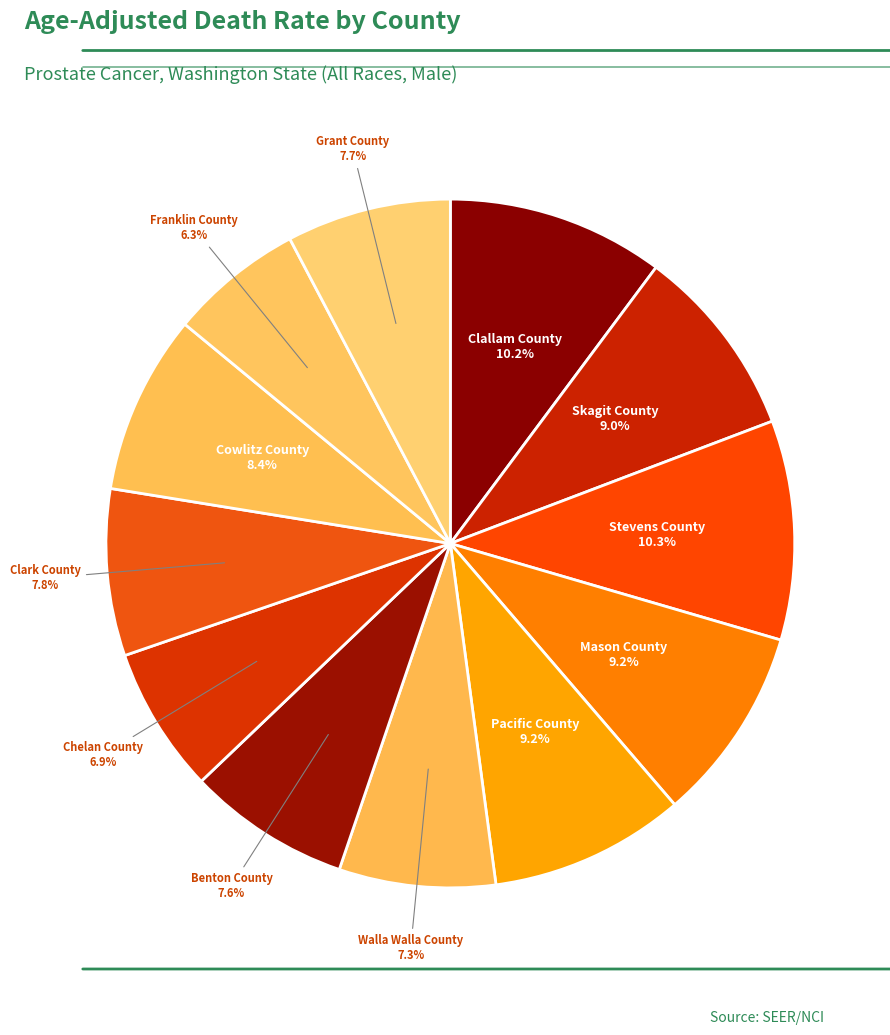

Count the number of slices in the pie.

12